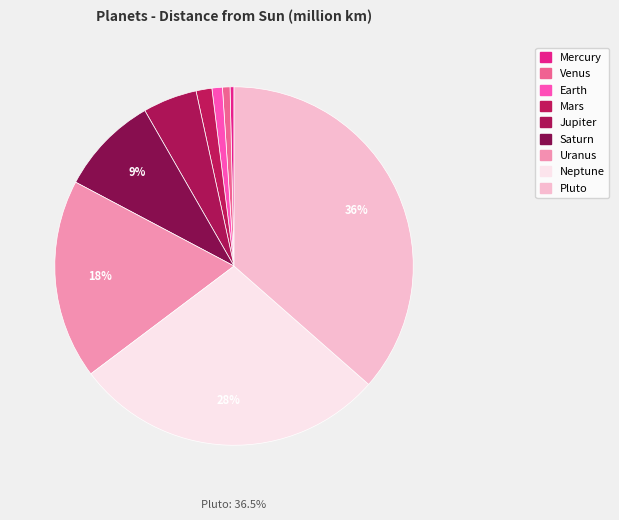

What percentage is the Venus slice, to the nearest percent?

1%